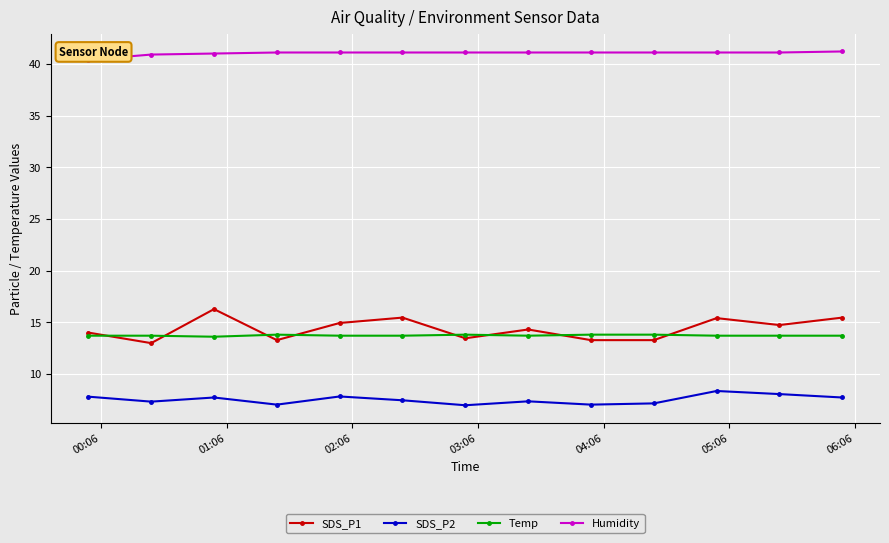

What is the value of the Humidity point at the 12th from the left?

41.1